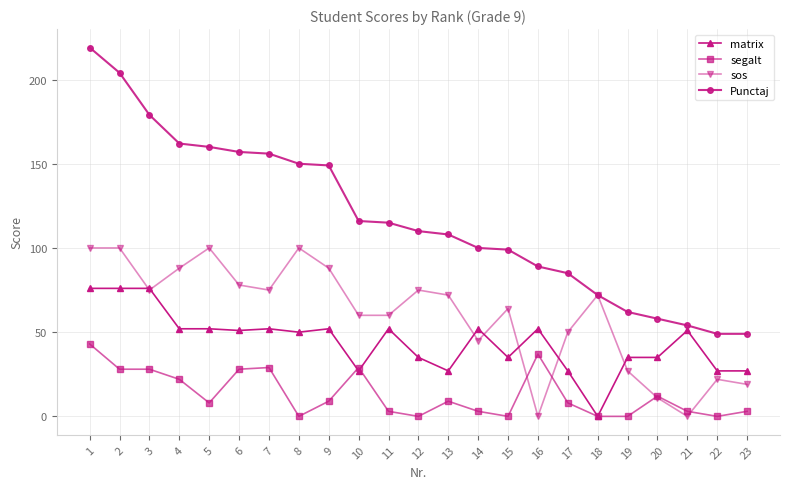

List the series in order of their overall mean, highest first.

Punctaj, sos, matrix, segalt